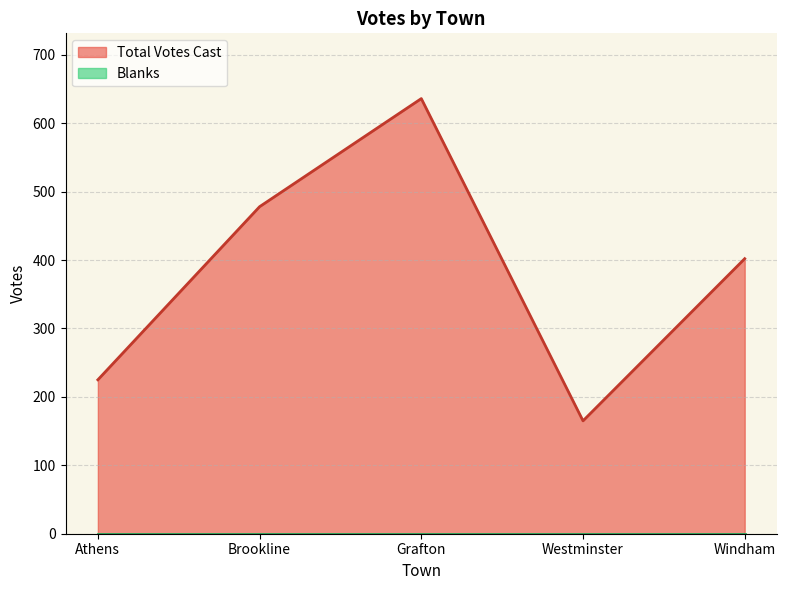

Is it true that the value at Grafton is 636?

True